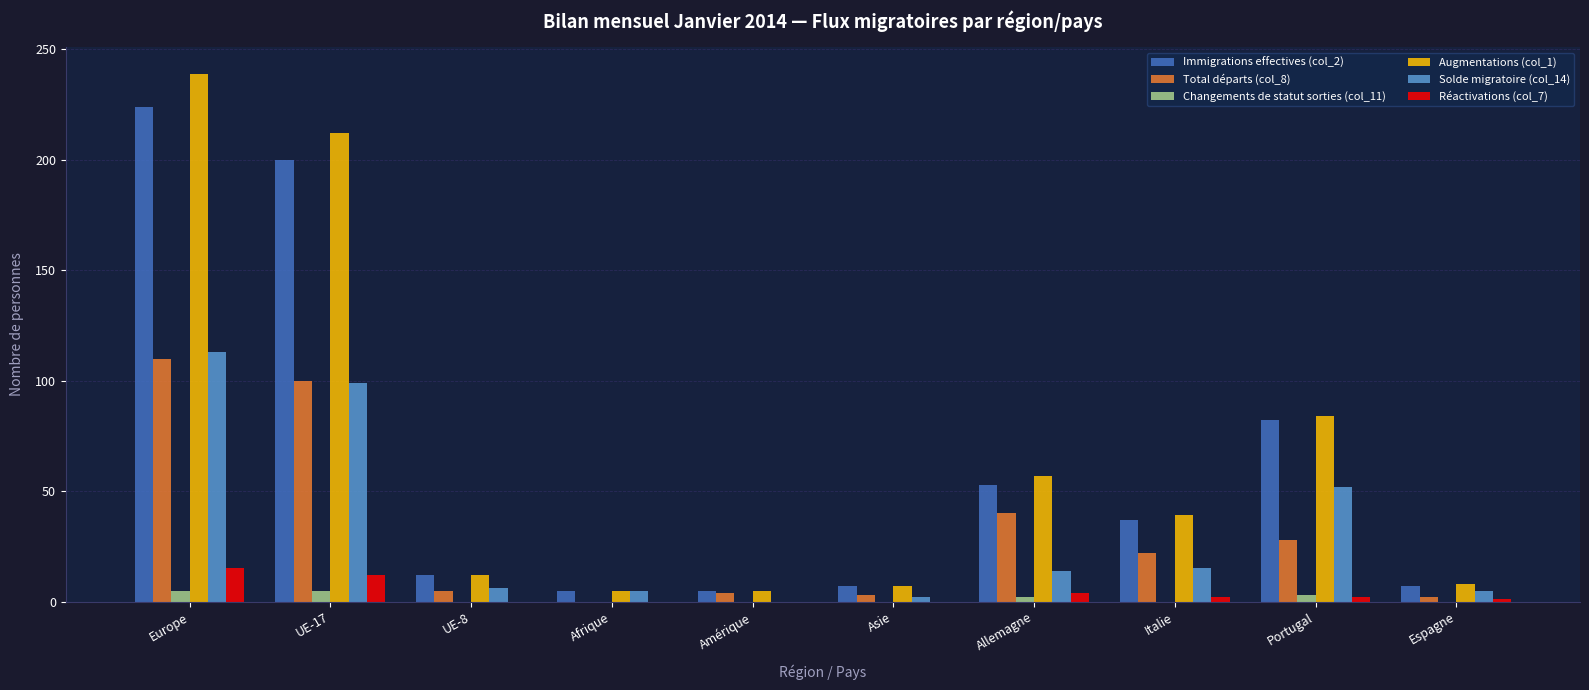

The Immigrations effectives (col_2) series shows 7 at Asie. True or false?

True